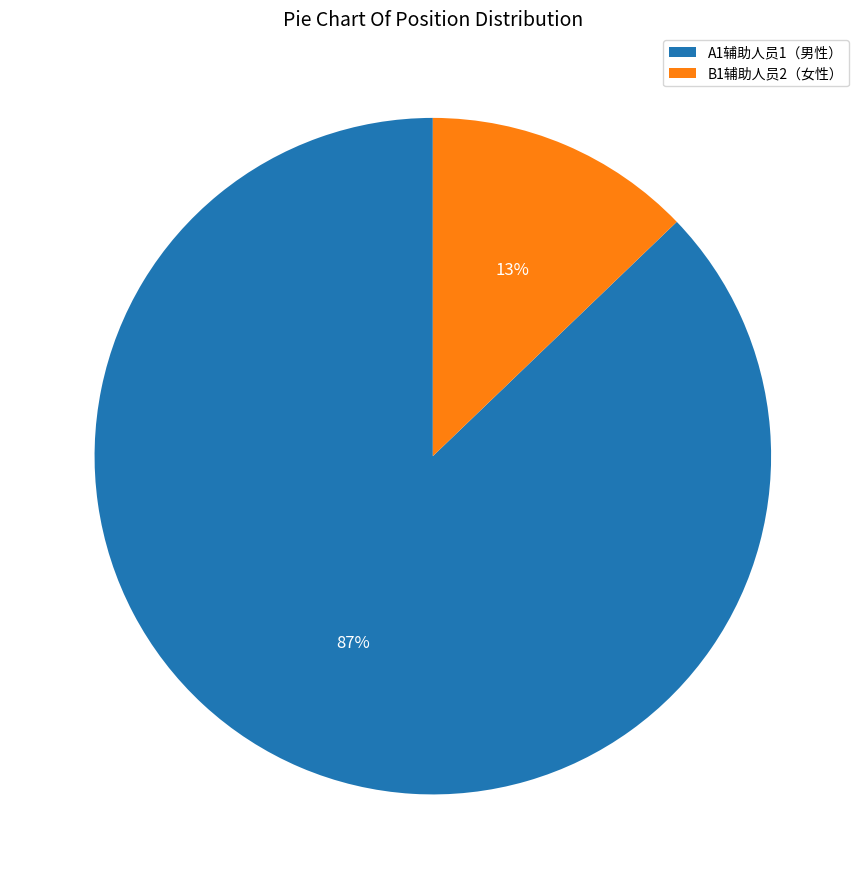

To the nearest percent, what is the difference between the A1辅助人员1（男性） and B1辅助人员2（女性） slice percentages?

74%